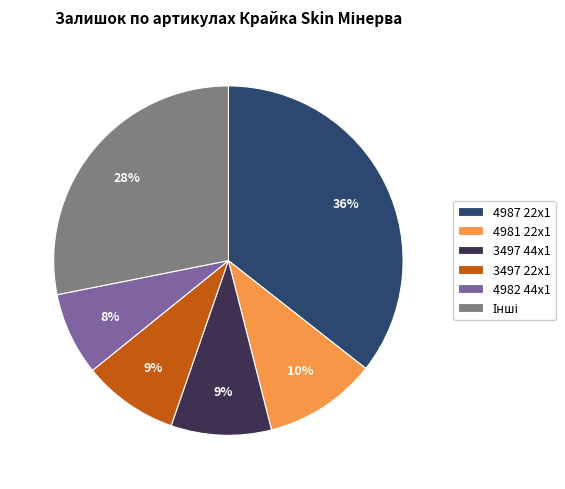

Which category has the biggest portion of the pie?

4987 22x1